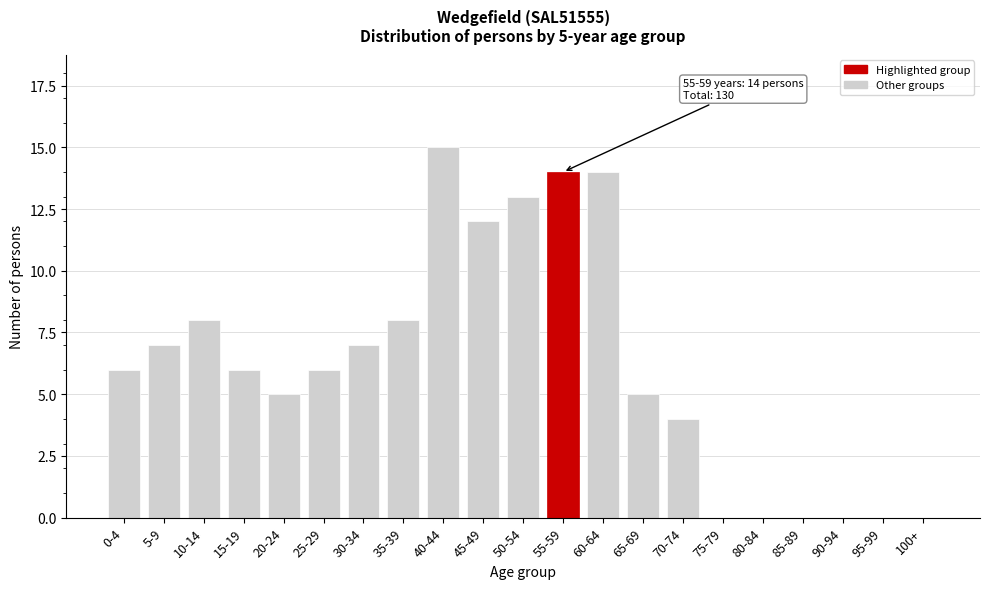

Reading right to left, list all the values displayed in this chart.

100+=0	95-99=0	90-94=0	85-89=0	80-84=0	75-79=0	70-74=4	65-69=5	60-64=14	55-59=14	50-54=13	45-49=12	40-44=15	35-39=8	30-34=7	25-29=6	20-24=5	15-19=6	10-14=8	5-9=7	0-4=6